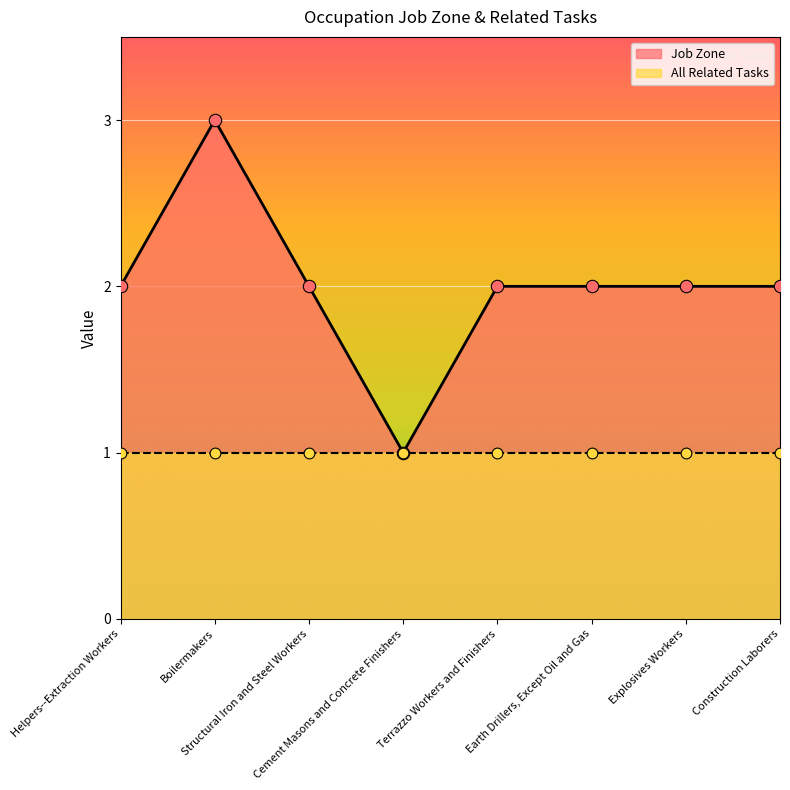

Approximately how many times larger is the value at Terrazzo Workers and Finishers compared to Structural Iron and Steel Workers?

1.0